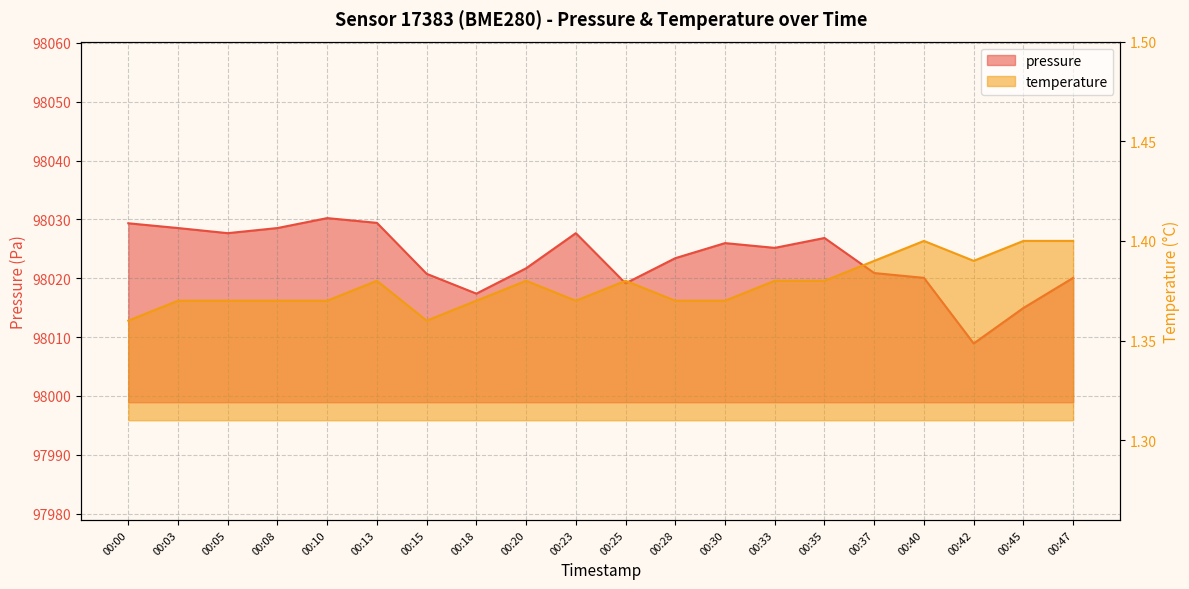

Reading left to right, list all the values displayed in this chart.

pressure: 00:00=98029.3	00:03=98028.5	00:05=98027.7	00:08=98028.5	00:10=98030.2	00:13=98029.4	00:15=98020.8	00:18=98017.4	00:20=98021.7	00:23=98027.7	00:25=98019.1	00:28=98023.4	00:30=98026.0	00:33=98025.2	00:35=98026.8	00:37=98020.9	00:40=98020.1	00:42=98008.9	00:45=98014.9	00:47=98020.1
temperature: 00:00=1.4	00:03=1.4	00:05=1.4	00:08=1.4	00:10=1.4	00:13=1.4	00:15=1.4	00:18=1.4	00:20=1.4	00:23=1.4	00:25=1.4	00:28=1.4	00:30=1.4	00:33=1.4	00:35=1.4	00:37=1.4	00:40=1.4	00:42=1.4	00:45=1.4	00:47=1.4